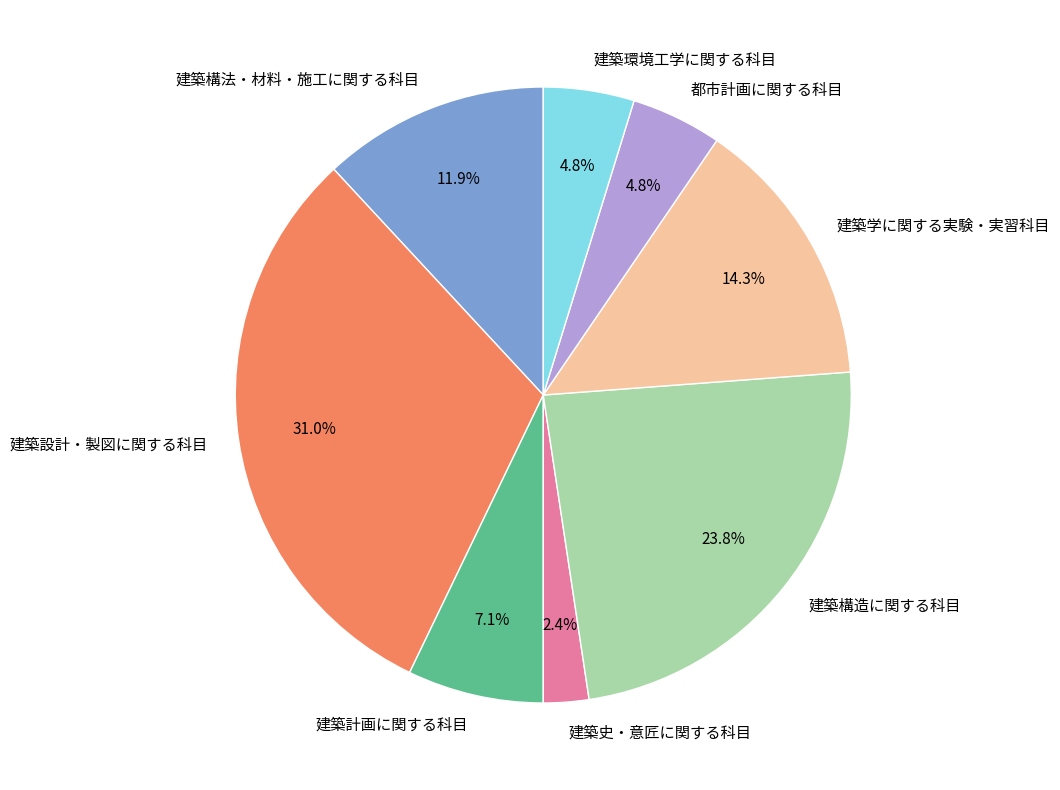

To the nearest percent, what percentage of the pie is 建築構法・材料・施工に関する科目?

12%